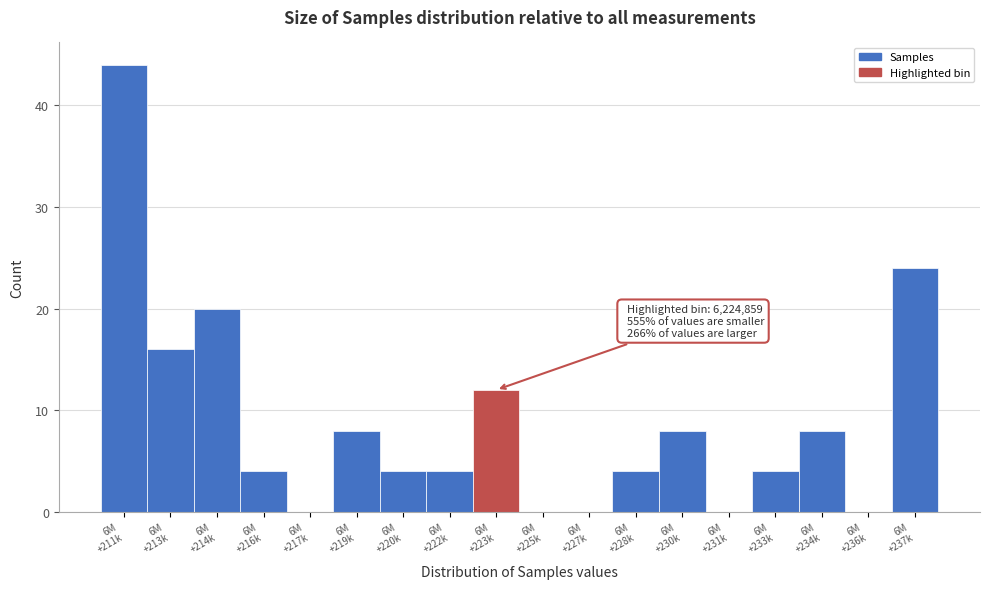

What is the greatest value displayed?

44